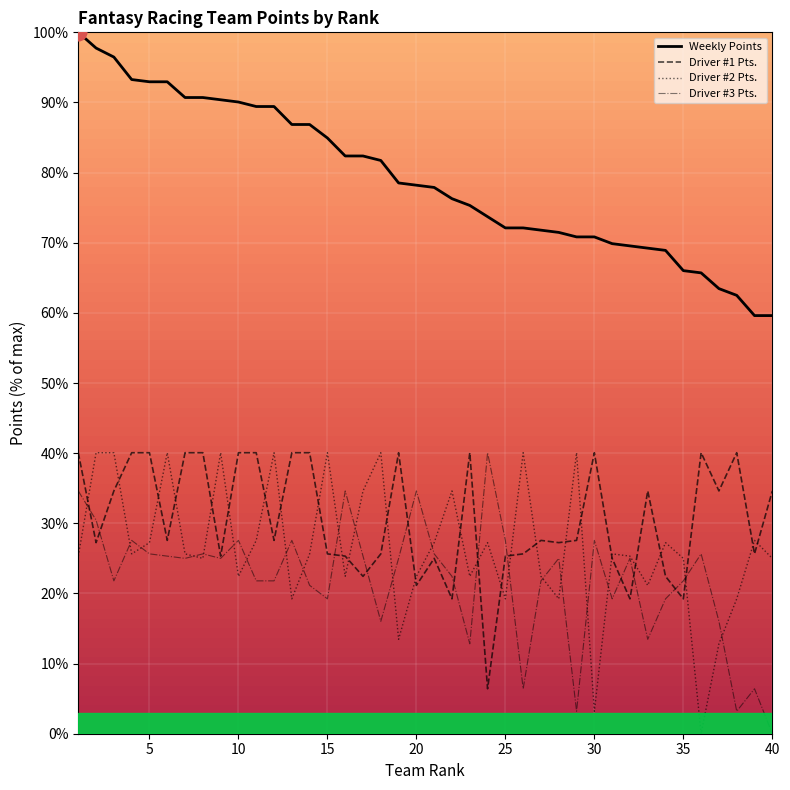

What is the highest value of the Driver #2 Pts. series?

40.1